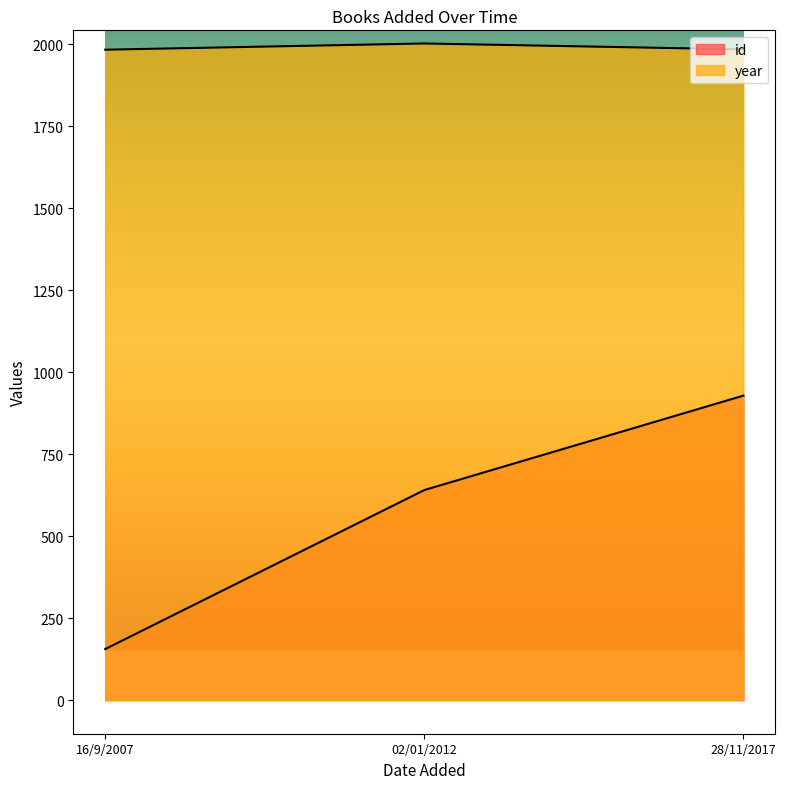

The id series shows 349 at 02/01/2012. True or false?

False